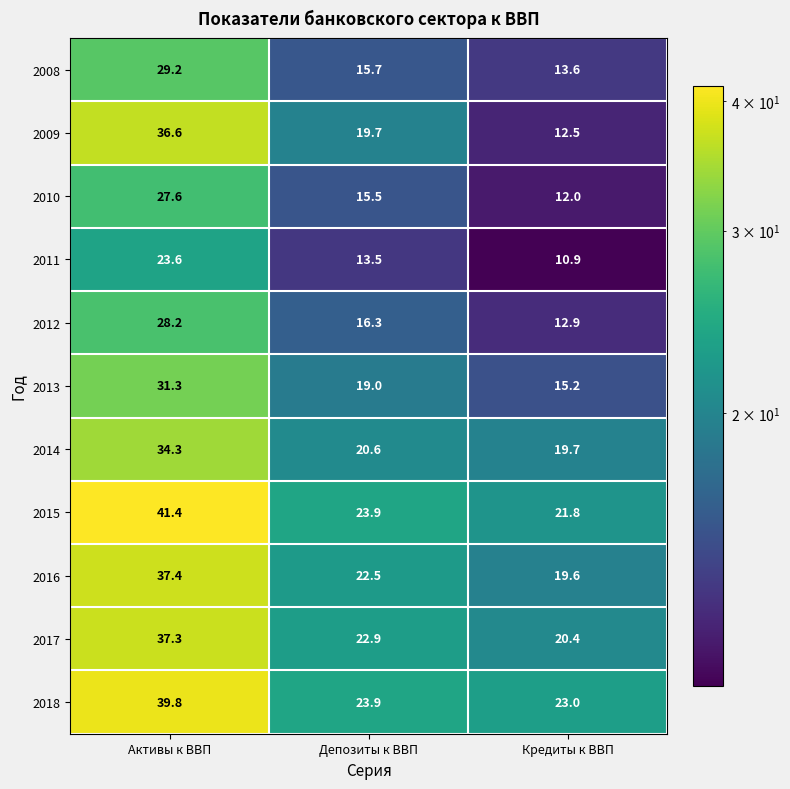

At which category does the chart reach its peak across all series?

Активы к ВВП